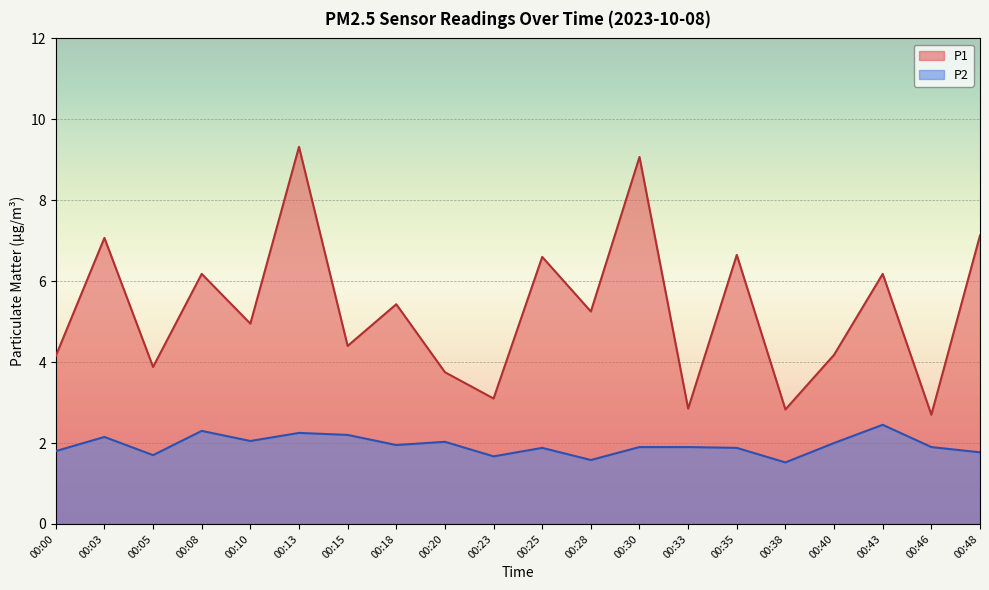

Rank the series by their maximum value, from lowest to highest.

P2, P1